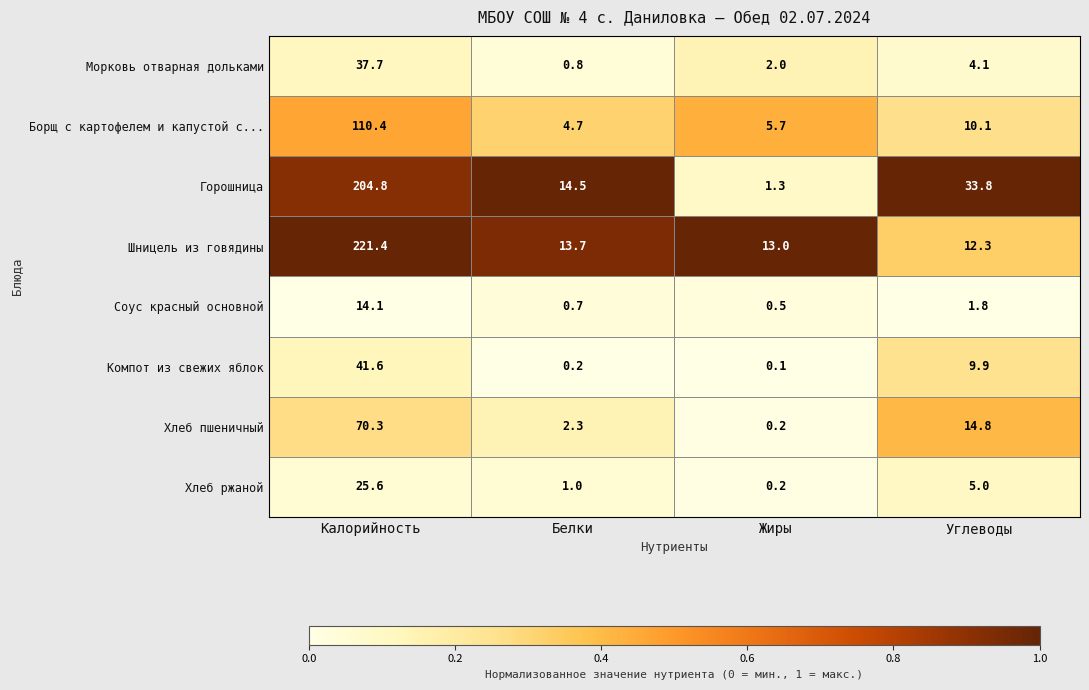

At which label is Борщ с картофелем и капустой с... closest to 57?

Углеводы